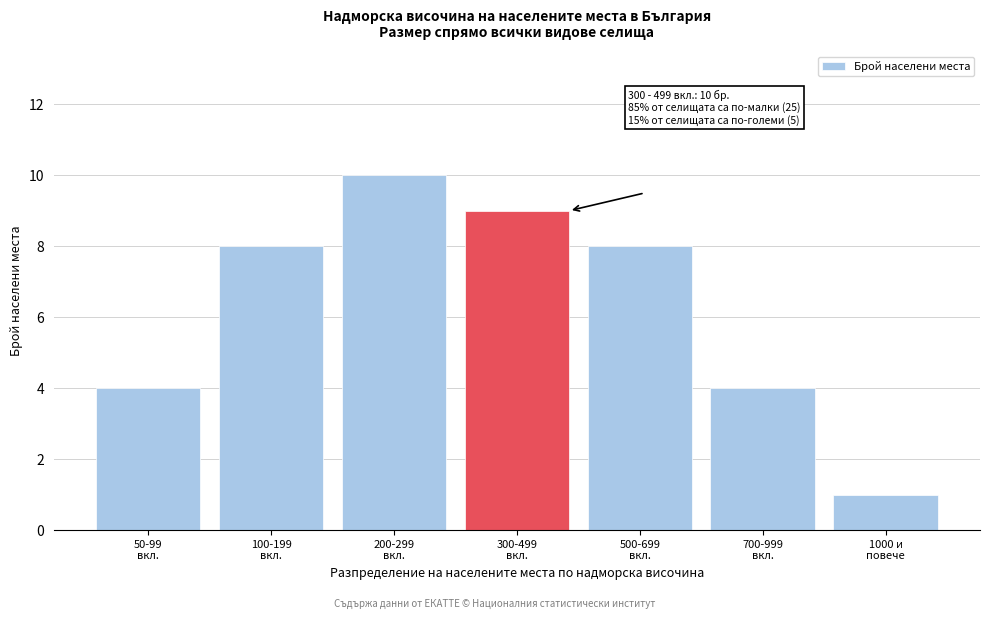

Reading left to right, extract all data points from this chart.

4	8	10	9	8	4	1